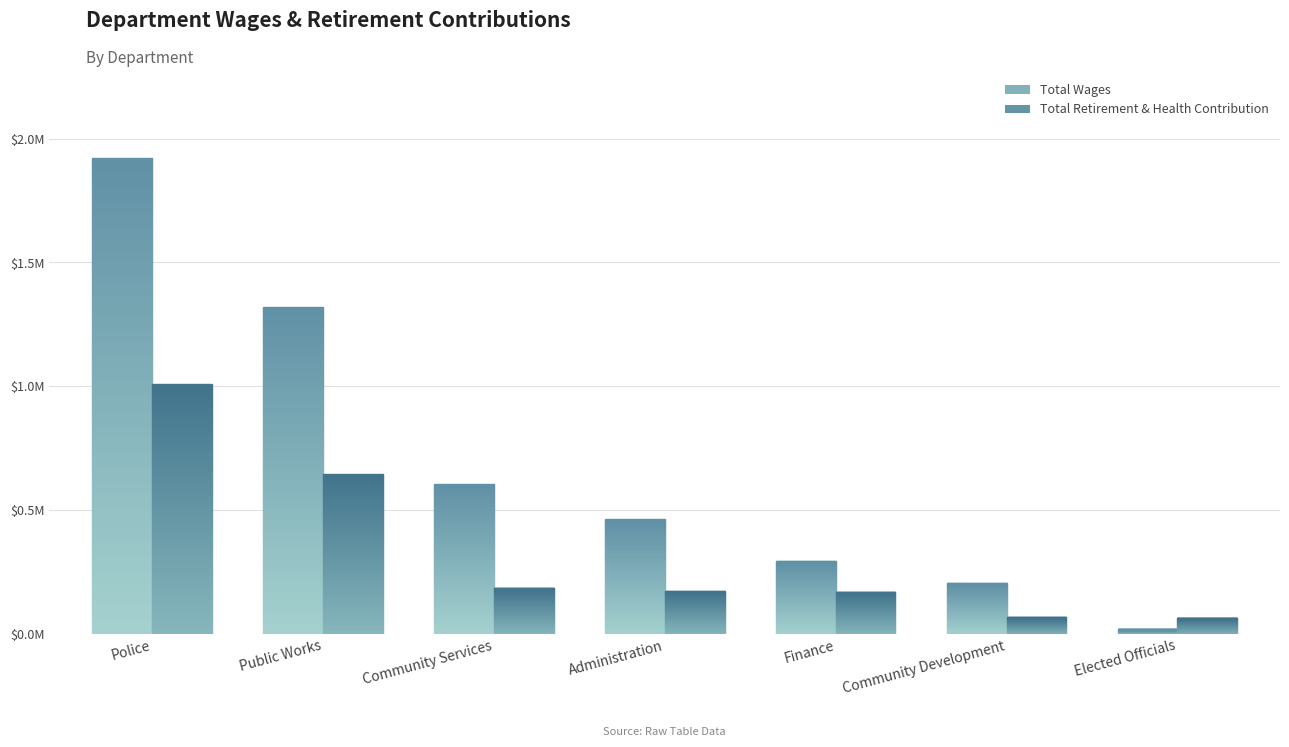

How many bars are there in each group?

2